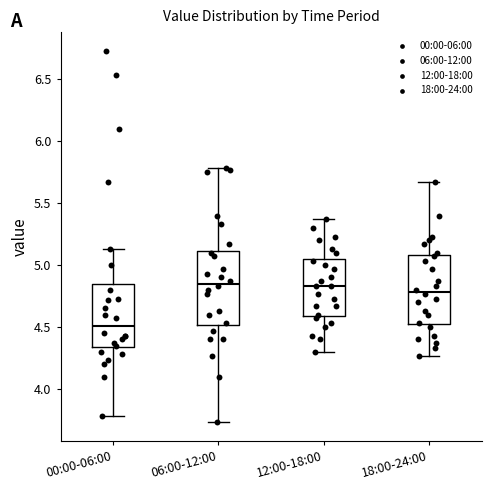

Reading left to right, transcribe this box plot: for each box, give where its median line is, the range the box spans, and where its two whiskers end, as read against the y-axis. The values are not printed on the chart, so give them approximately, as read against the axis.

00:00-06:00: median 4.50, box 4.35 to 4.85, whiskers 3.80 to 5.15
06:00-12:00: median 4.85, box 4.50 to 5.10, whiskers 3.75 to 5.80
12:00-18:00: median 4.85, box 4.60 to 5.05, whiskers 4.30 to 5.35
18:00-24:00: median 4.80, box 4.50 to 5.10, whiskers 4.25 to 5.65